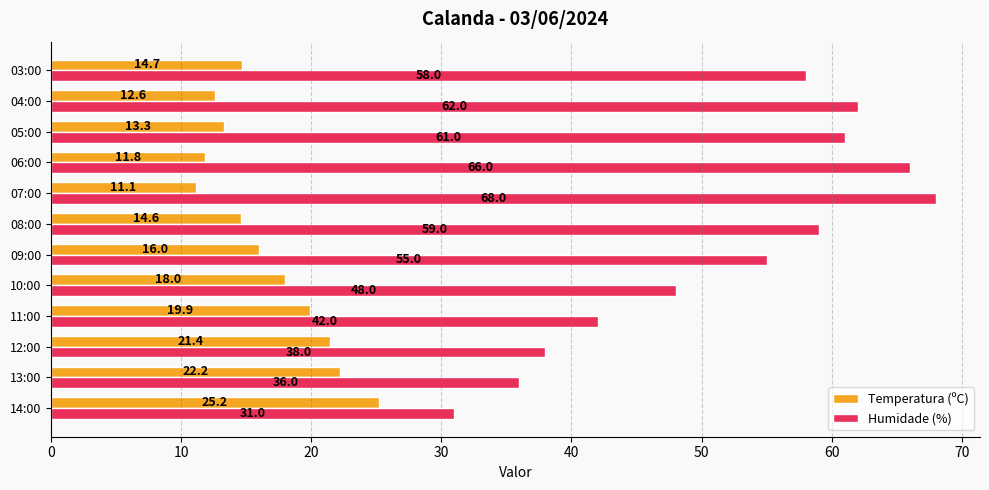

How many distinct data groups are displayed?

2